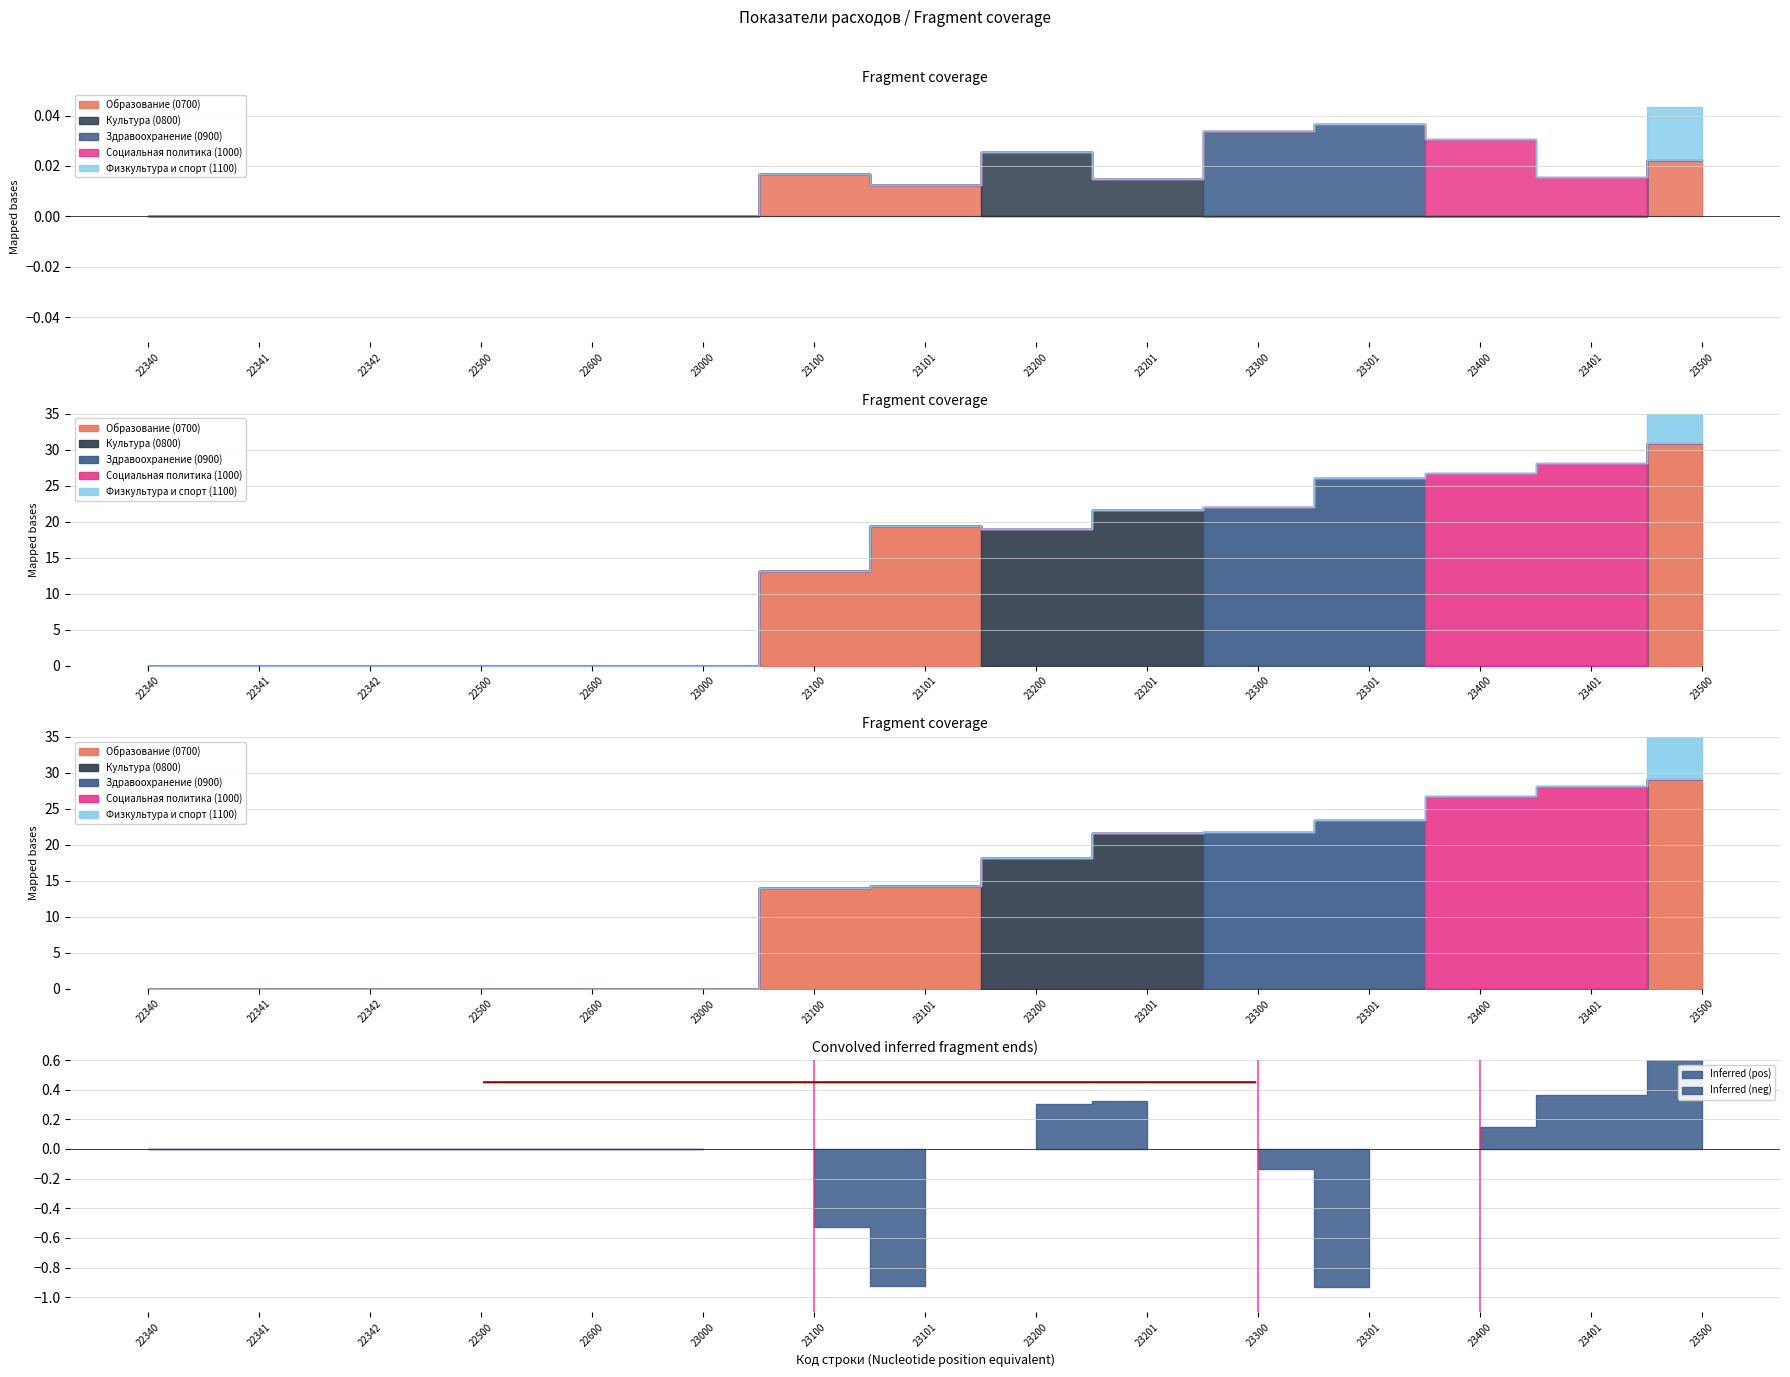

Count the Социальная политика (1000) values in the range 0 to 1.

15